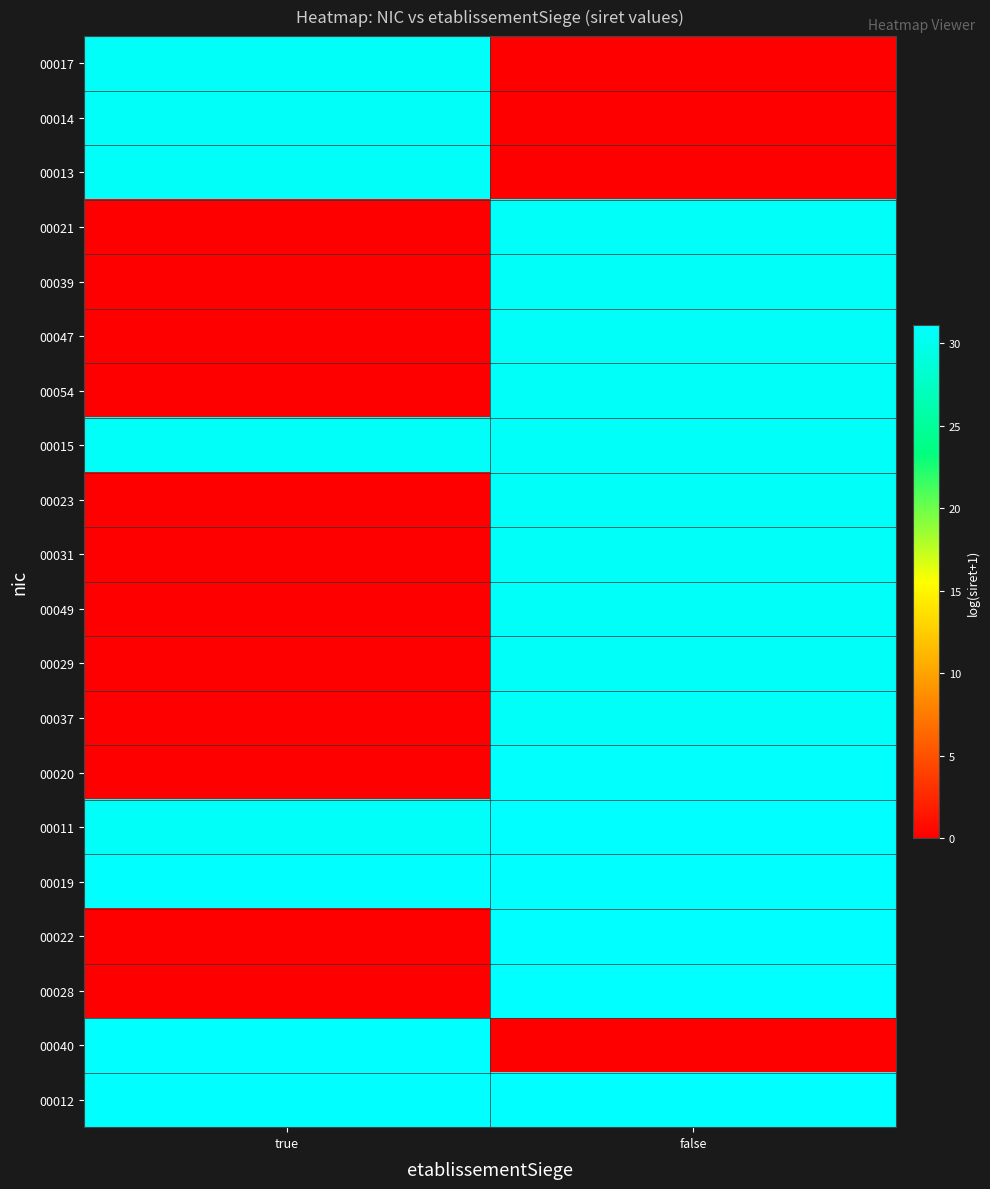

Reading left to right, transcribe all the data shown in this chart.

00017: true=30.6	false=0.0
00014: true=30.6	false=0.0
00013: true=30.6	false=0.0
00021: true=0.0	false=30.6
00039: true=0.0	false=30.6
00047: true=0.0	false=30.6
00054: true=0.0	false=30.6
00015: true=30.7	false=30.7
00023: true=0.0	false=30.7
00031: true=0.0	false=30.7
00049: true=0.0	false=30.7
00029: true=0.0	false=30.7
00037: true=0.0	false=30.7
00020: true=0.0	false=30.9
00011: true=30.7	false=31.1
00019: true=31.1	false=31.1
00022: true=0.0	false=31.1
00028: true=0.0	false=31.1
00040: true=31.1	false=0.0
00012: true=31.0	false=31.1